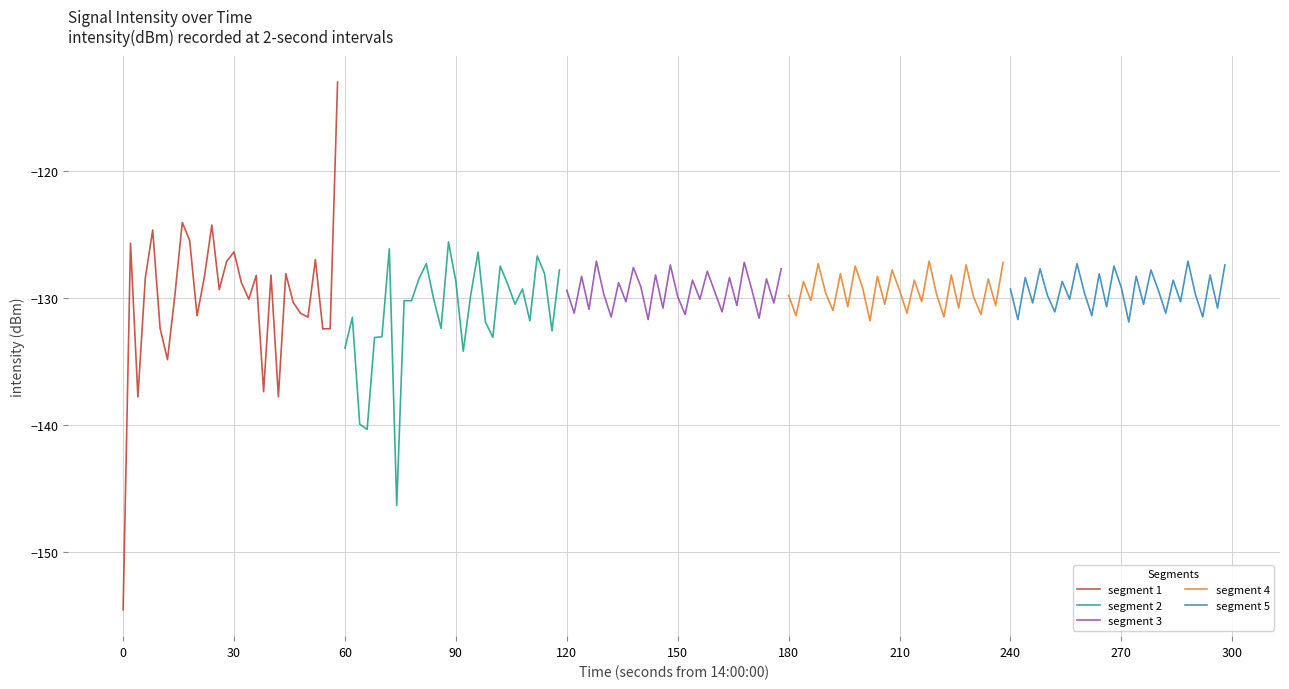

How many interior local valleys does the segment 3 series have?

12